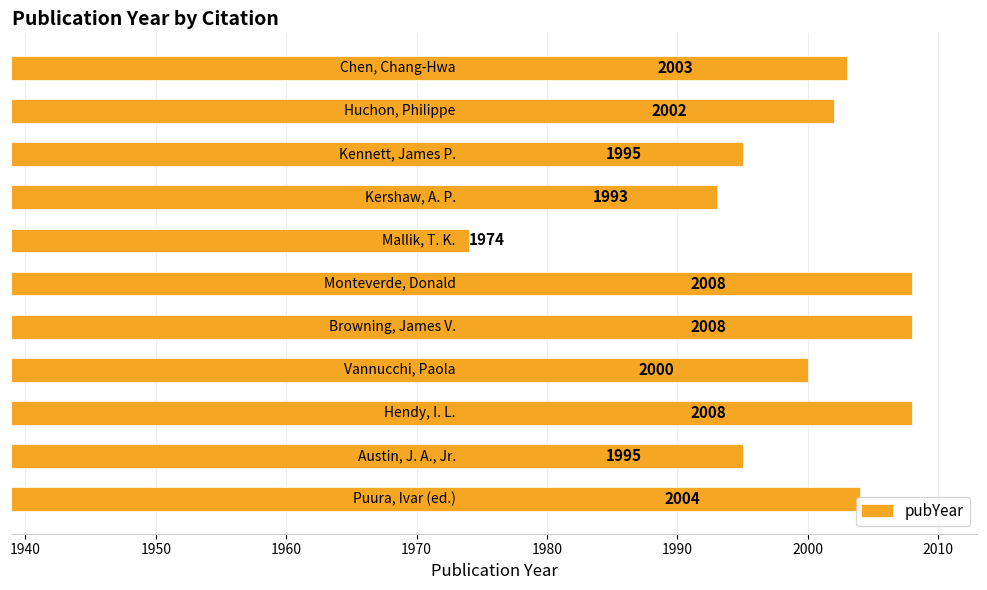

What is the maximum value shown in the chart?

2008